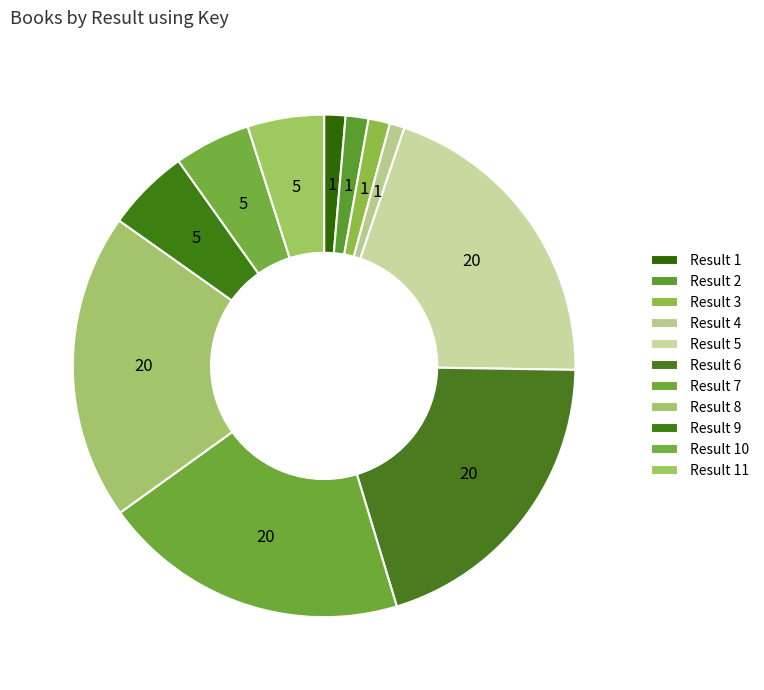

Which slice is the smallest?

4